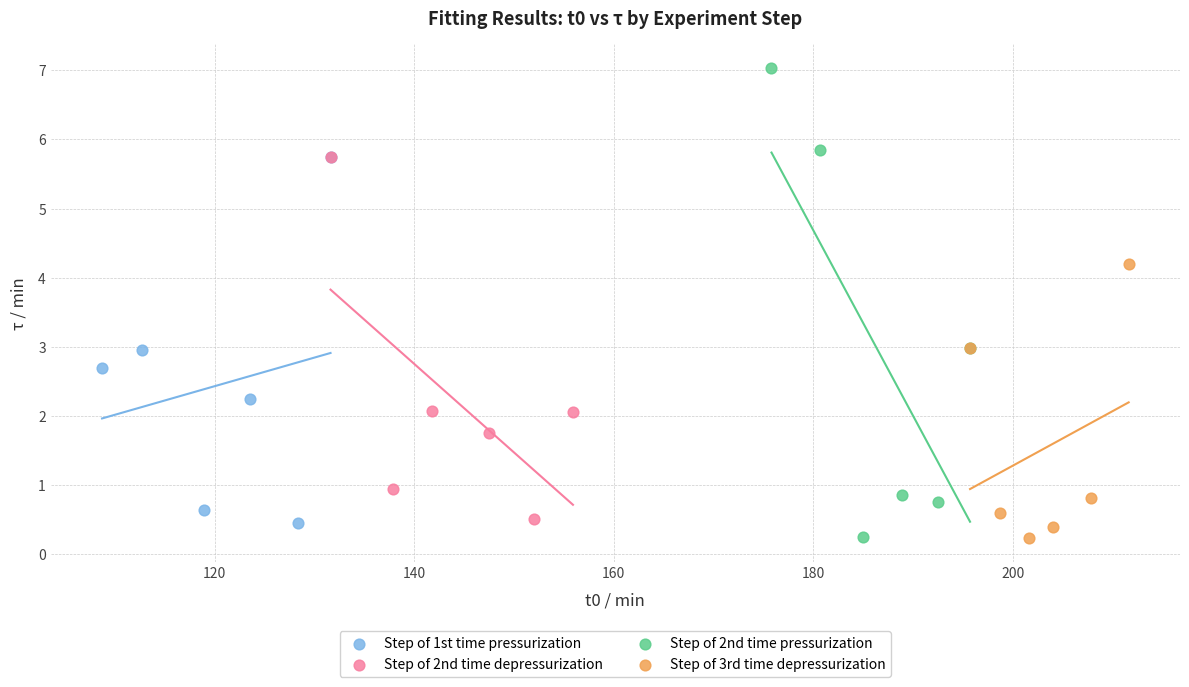

Which series has the widest spread of Y values?

Step of 2nd time pressurization